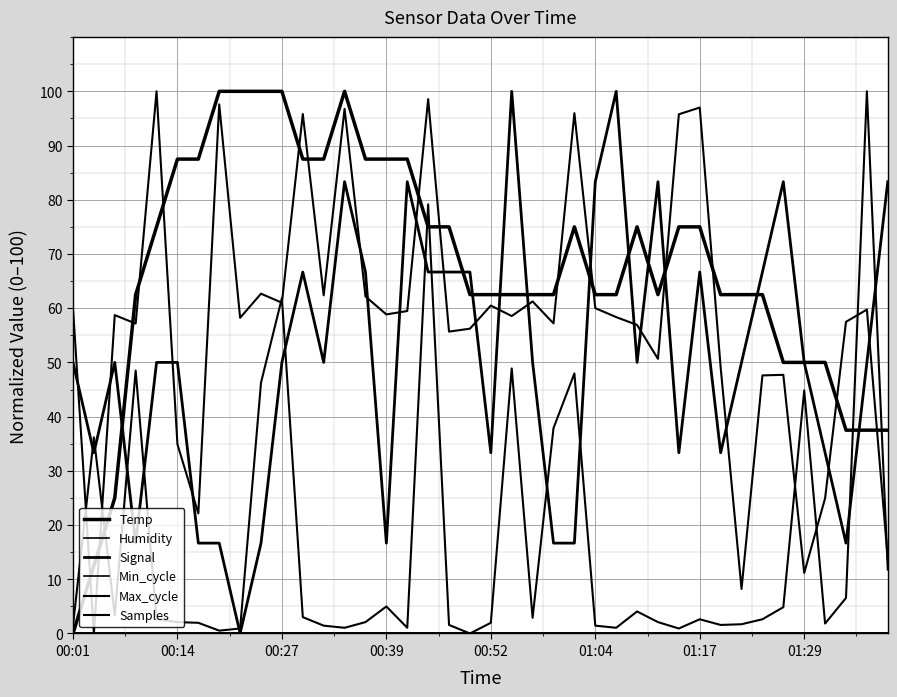

Which category has the lowest value in the Samples series?

00:14